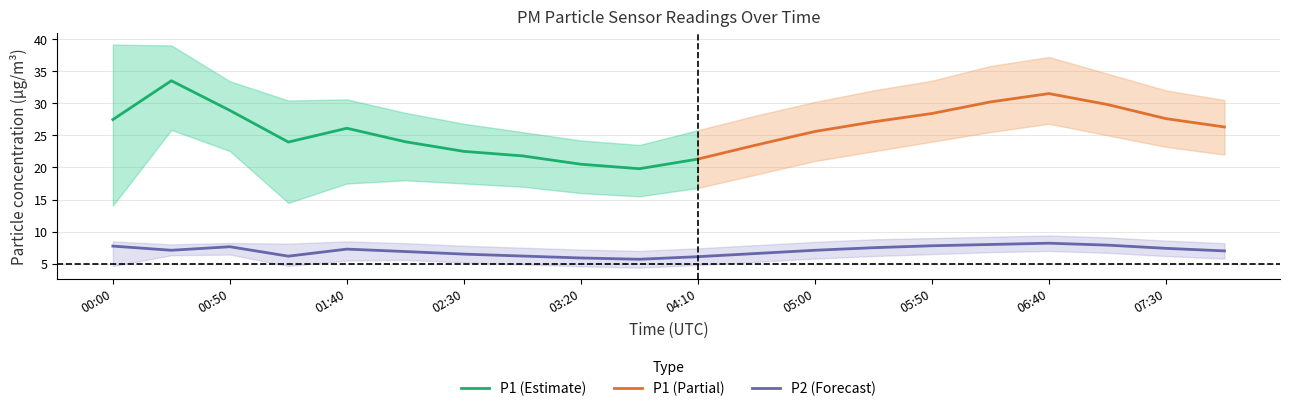

At which label does P1_lower reach its minimum?

00:00